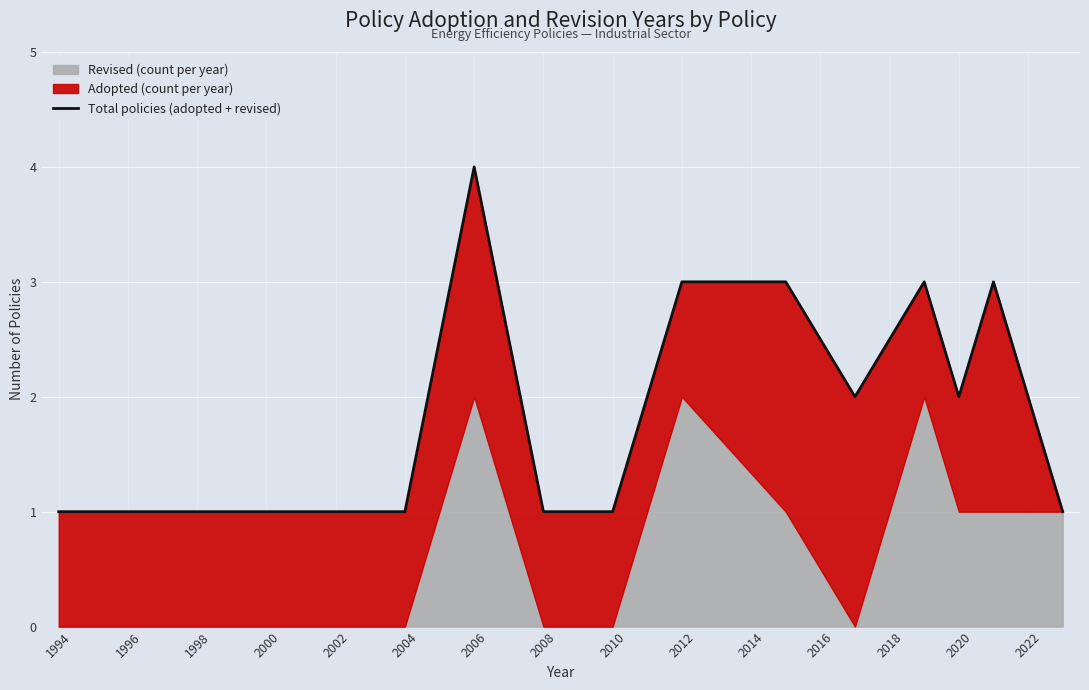

True or false: there are more than 0 points higher than both neighbors.

True